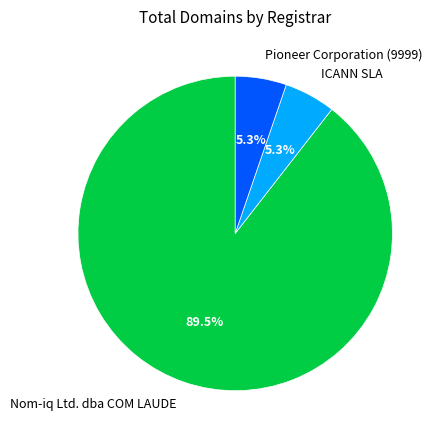

Which slice is the largest?

Nom-iq Ltd. dba COM LAUDE